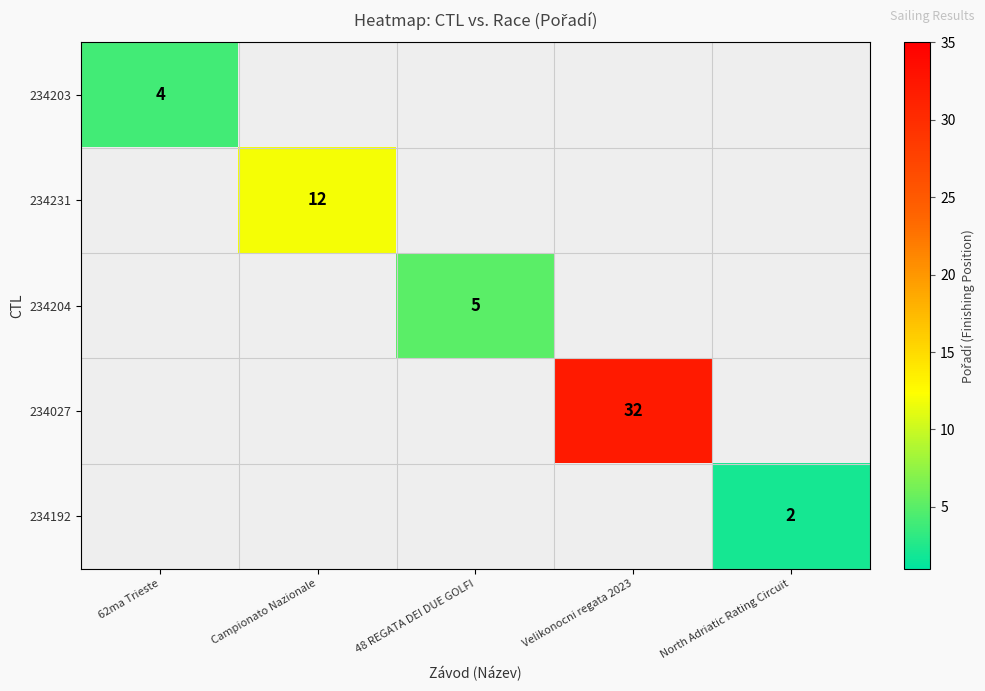

Which label corresponds to the largest value in the chart?

Velikonocni regata 2023